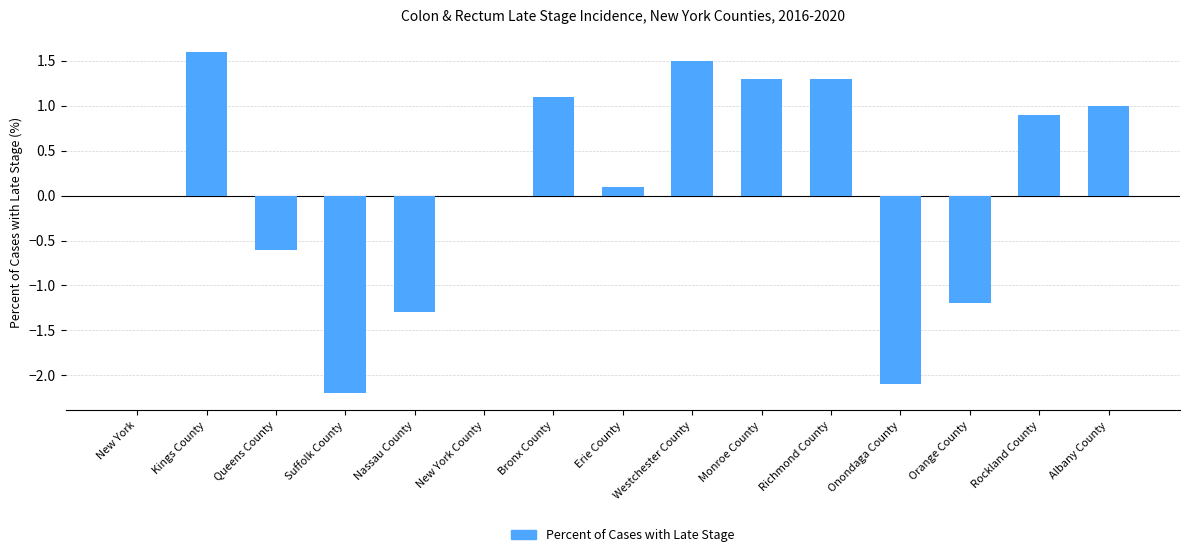

What is the difference between the values at Nassau County and Bronx County?

2.4